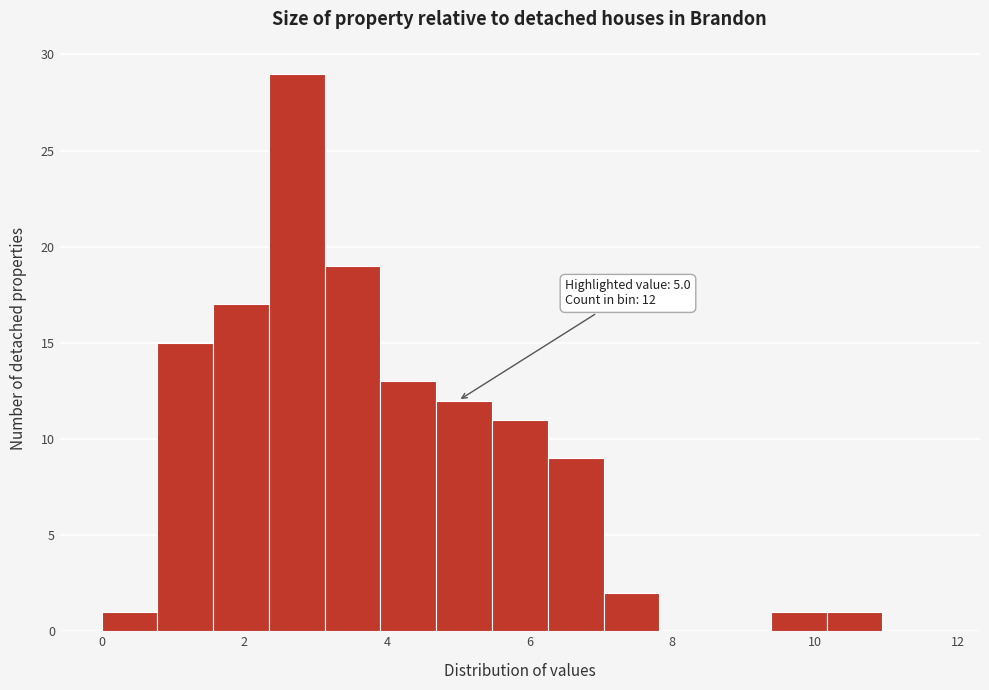

Read against the x-axis, roughly where is the centre of the tallest bar?

2.8